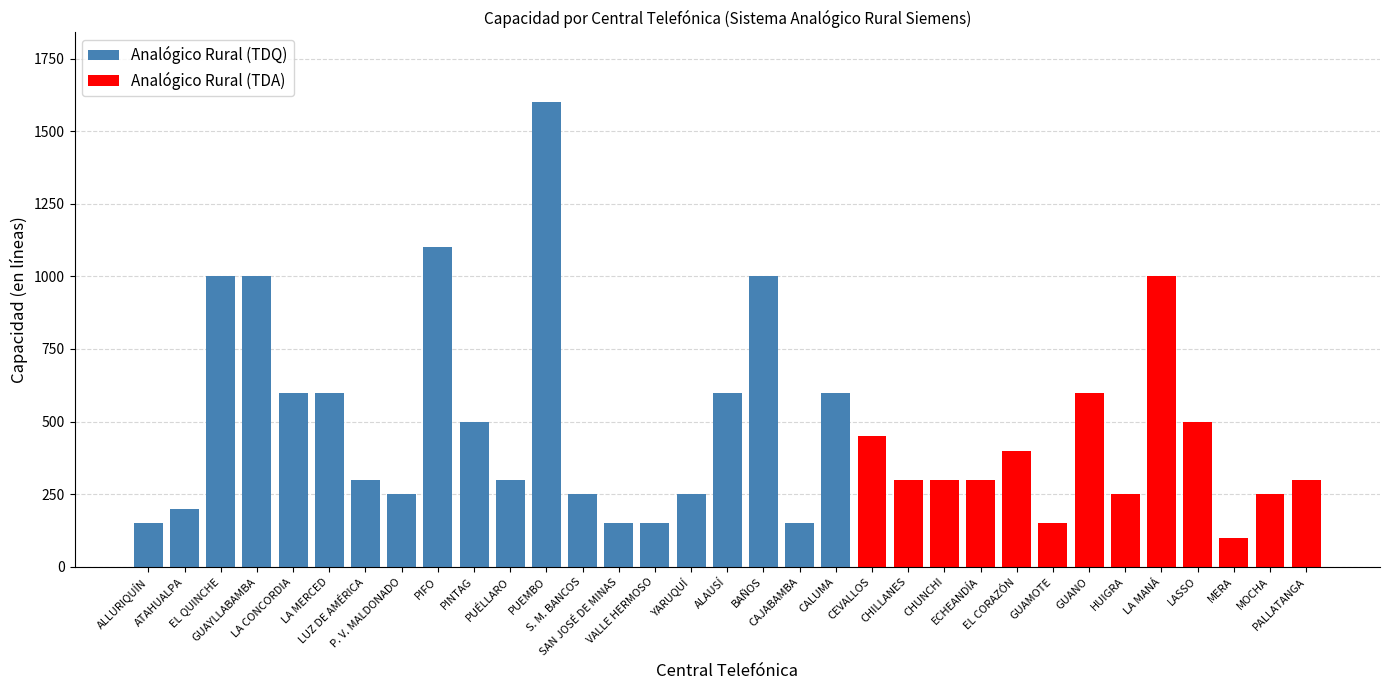

Read the value at S. M. BANCOS, to the nearest 100.

200